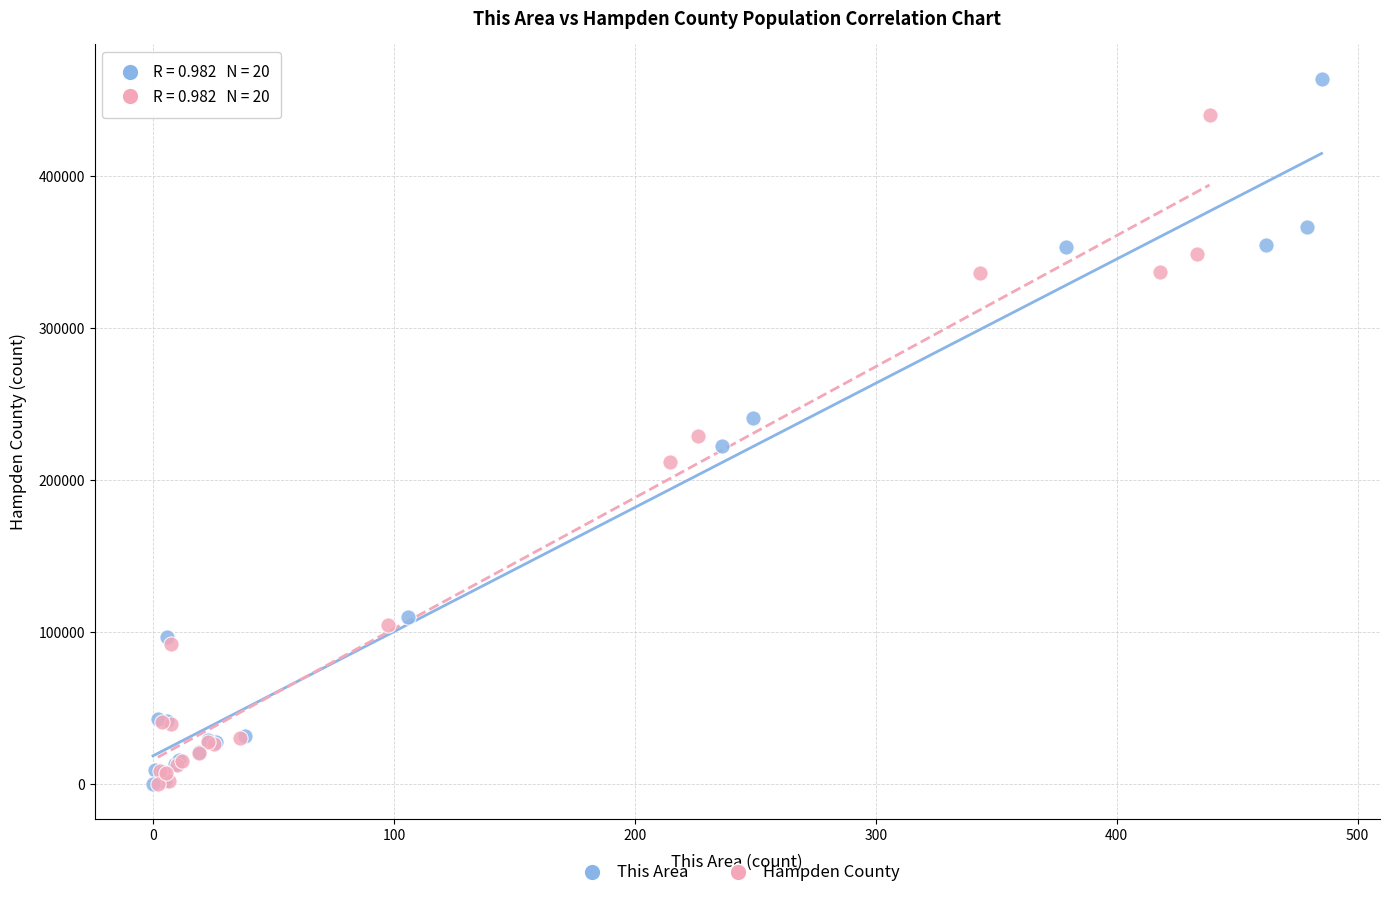

Which series reaches the maximum Y coordinate?

This Area